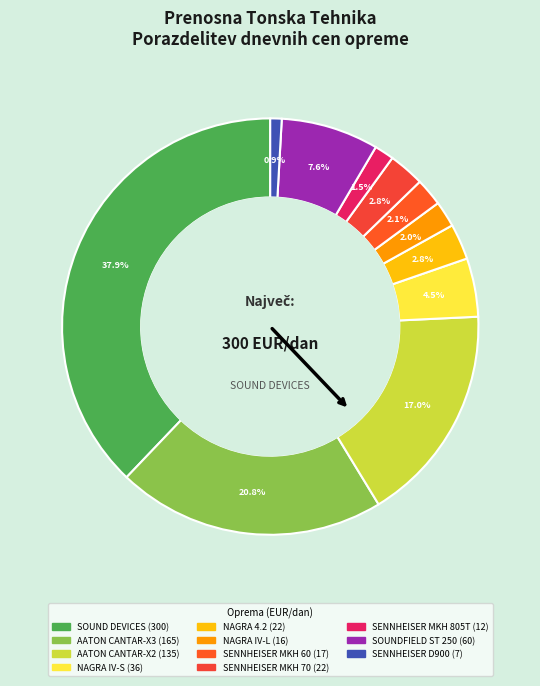

Which slice is the largest?

SOUND DEVICES